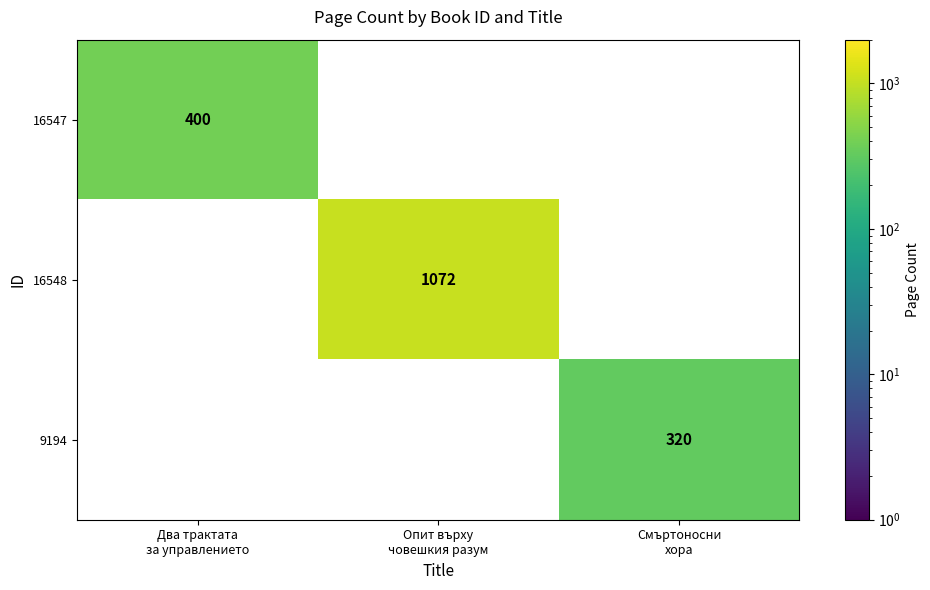

List the series in order of their peak value, lowest first.

9194, 16547, 16548